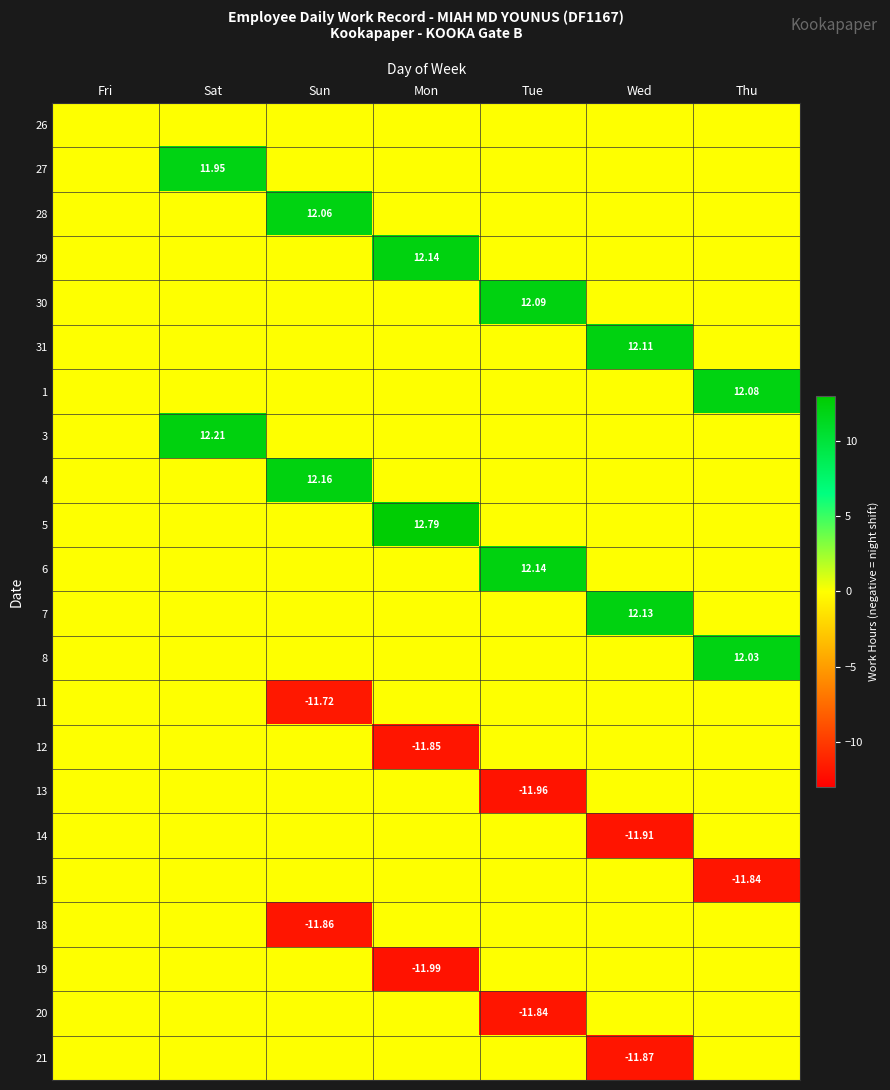

The value of 19 at Fri is 6.0. True or false?

False